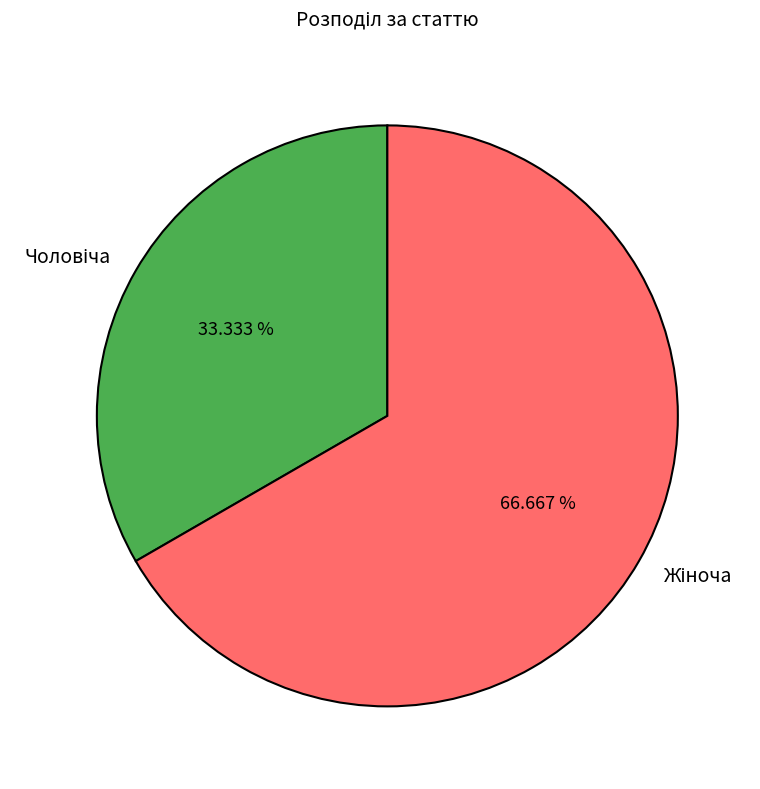

Count the number of slices in the pie.

2